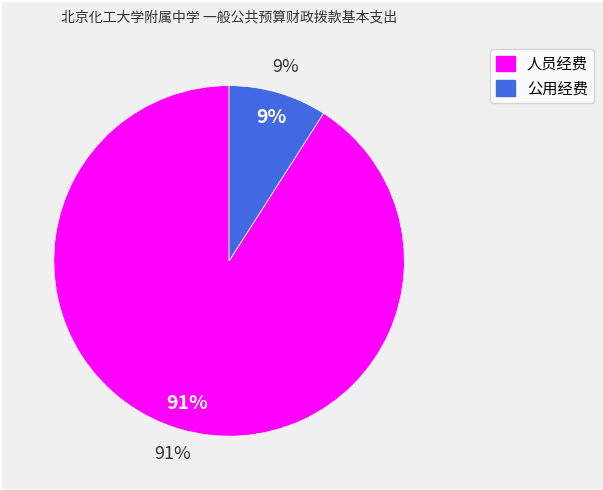

Combined, do 人员经费 and 公用经费 account for over 50%?

Yes